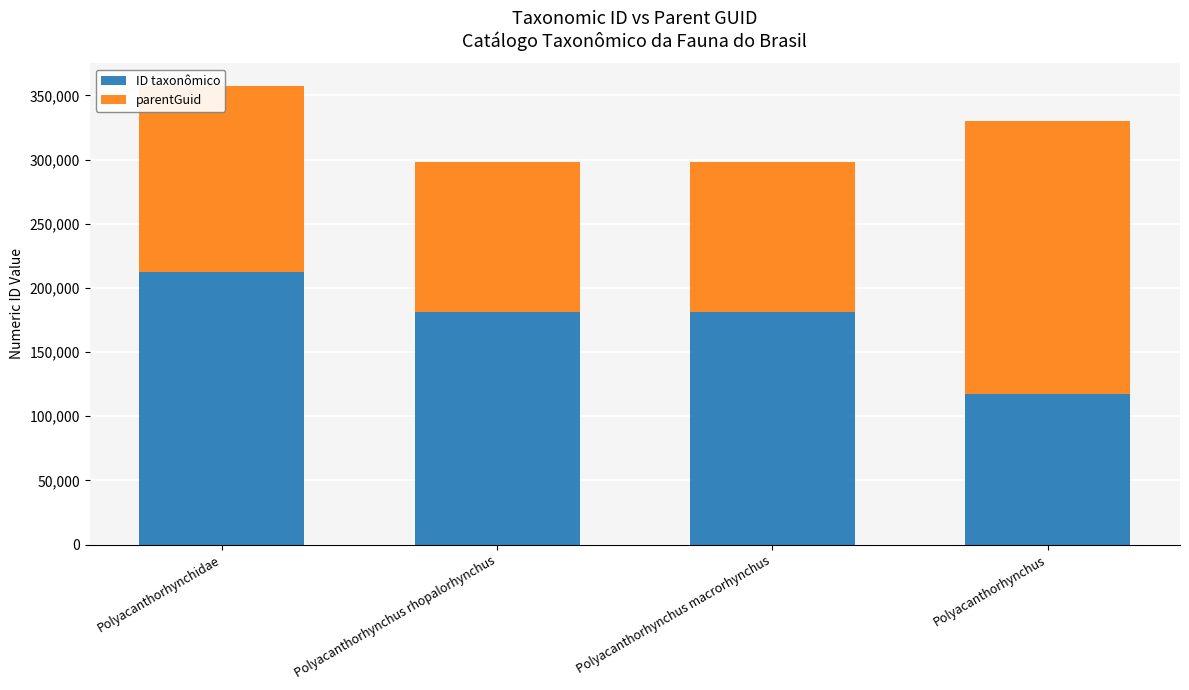

What is the total value across all series at Polyacanthorhynchus rhopalorhynchus?

298102